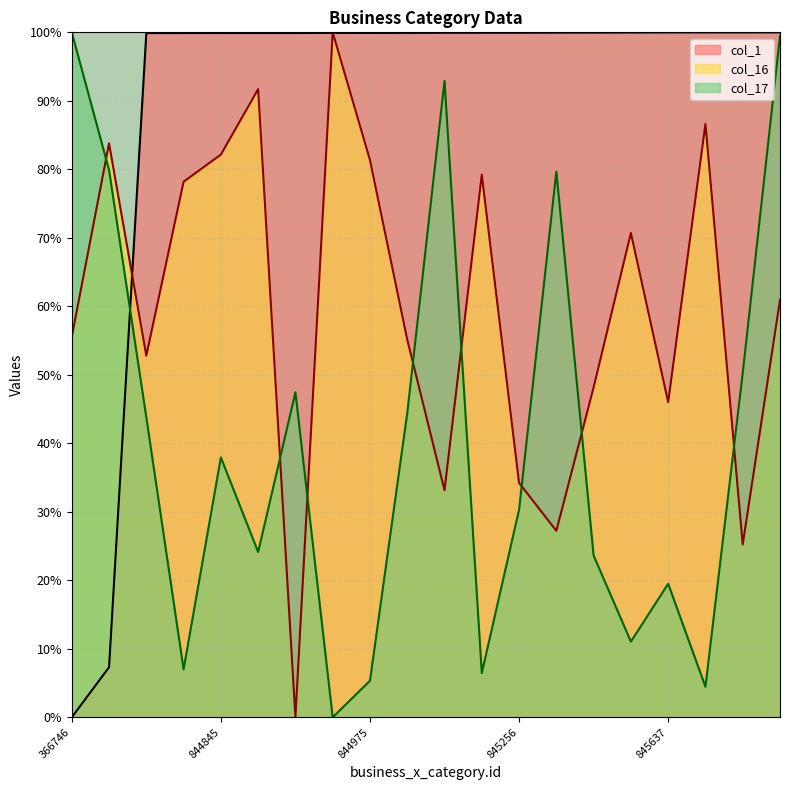

After their last crossing, which series has the higher values: col_17 or col_1?

col_1